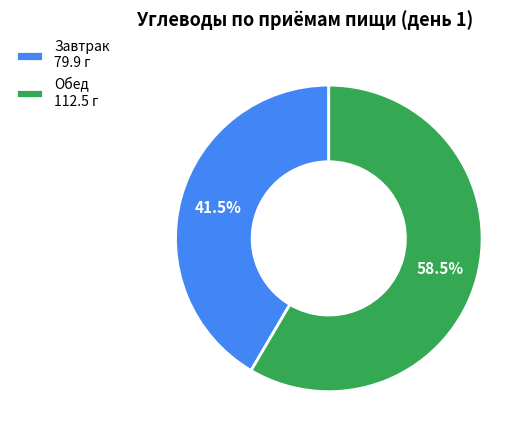

Rank the categories by value from lowest to highest.

Завтрак, Обед